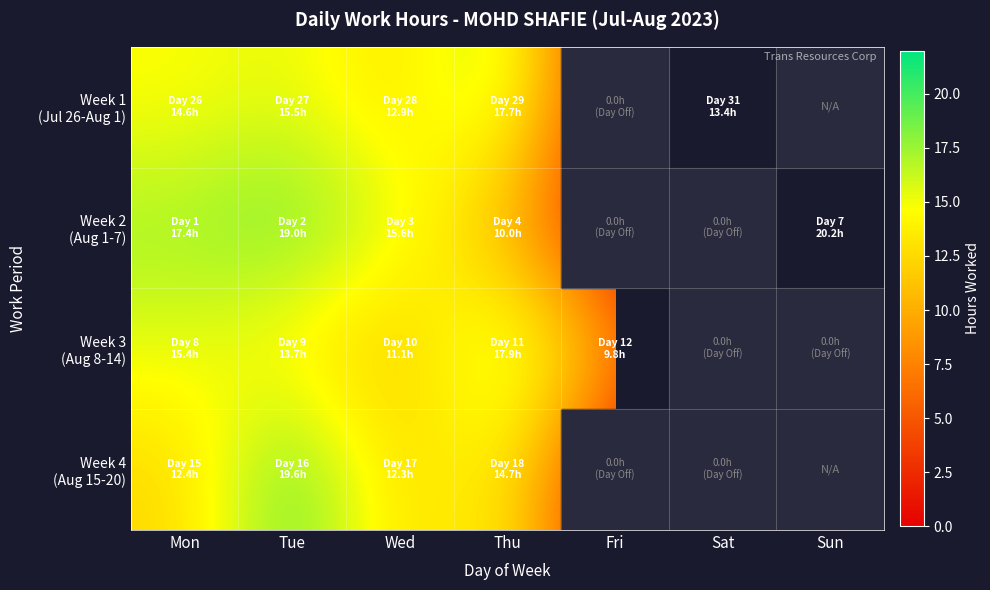

How many positive values does the Week 4 (Aug 15-20) series have?

4